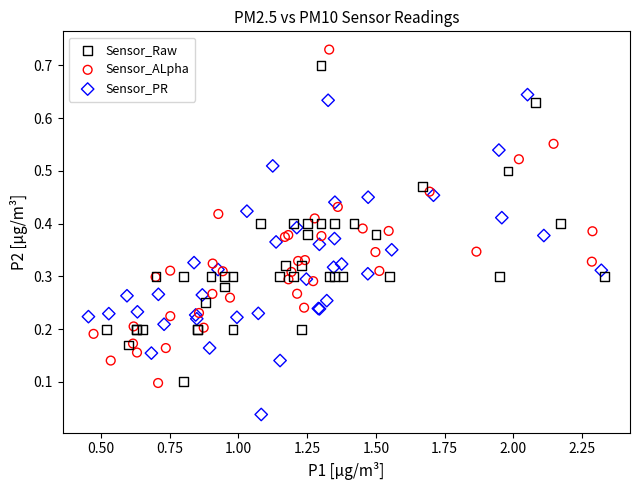

Which series contains the lowest Y value?

Sensor_PR